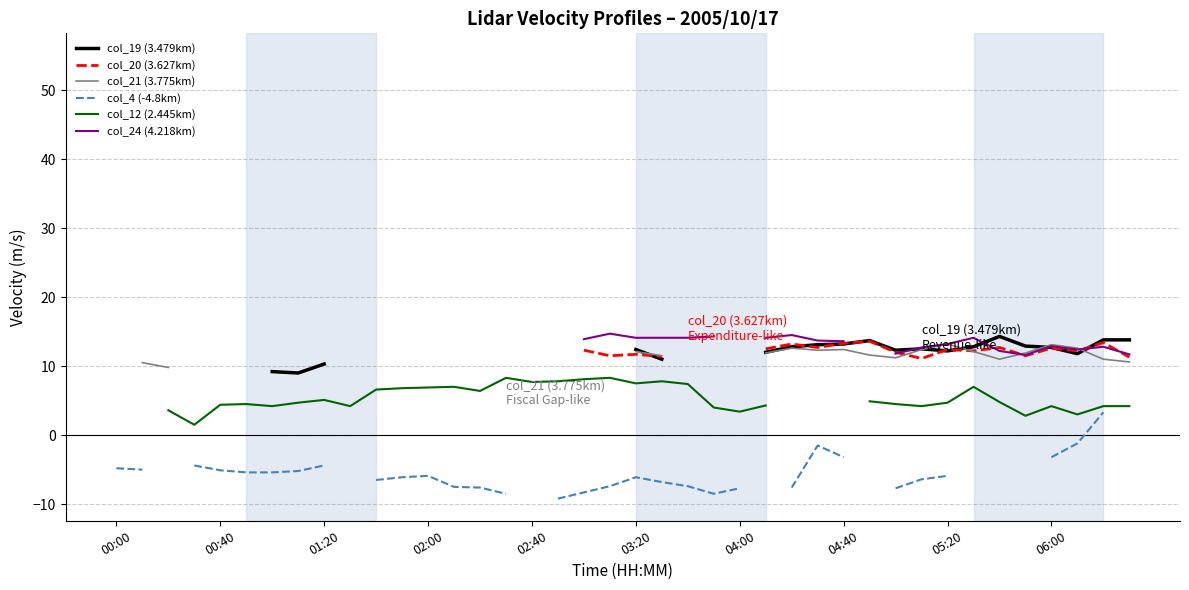

How many negative values does the col_4 (-4.8km) series have?

31